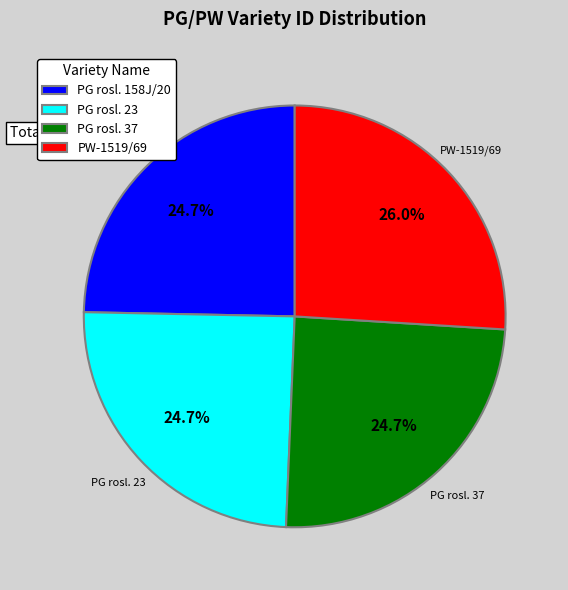

To the nearest percent, what portion does PG rosl. 158J/20 represent?

25%